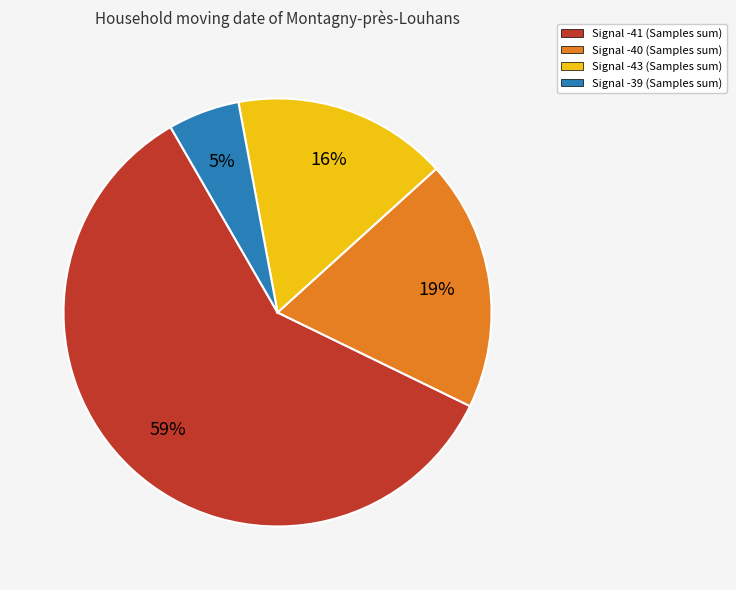

Does any single category account for the majority?

Yes